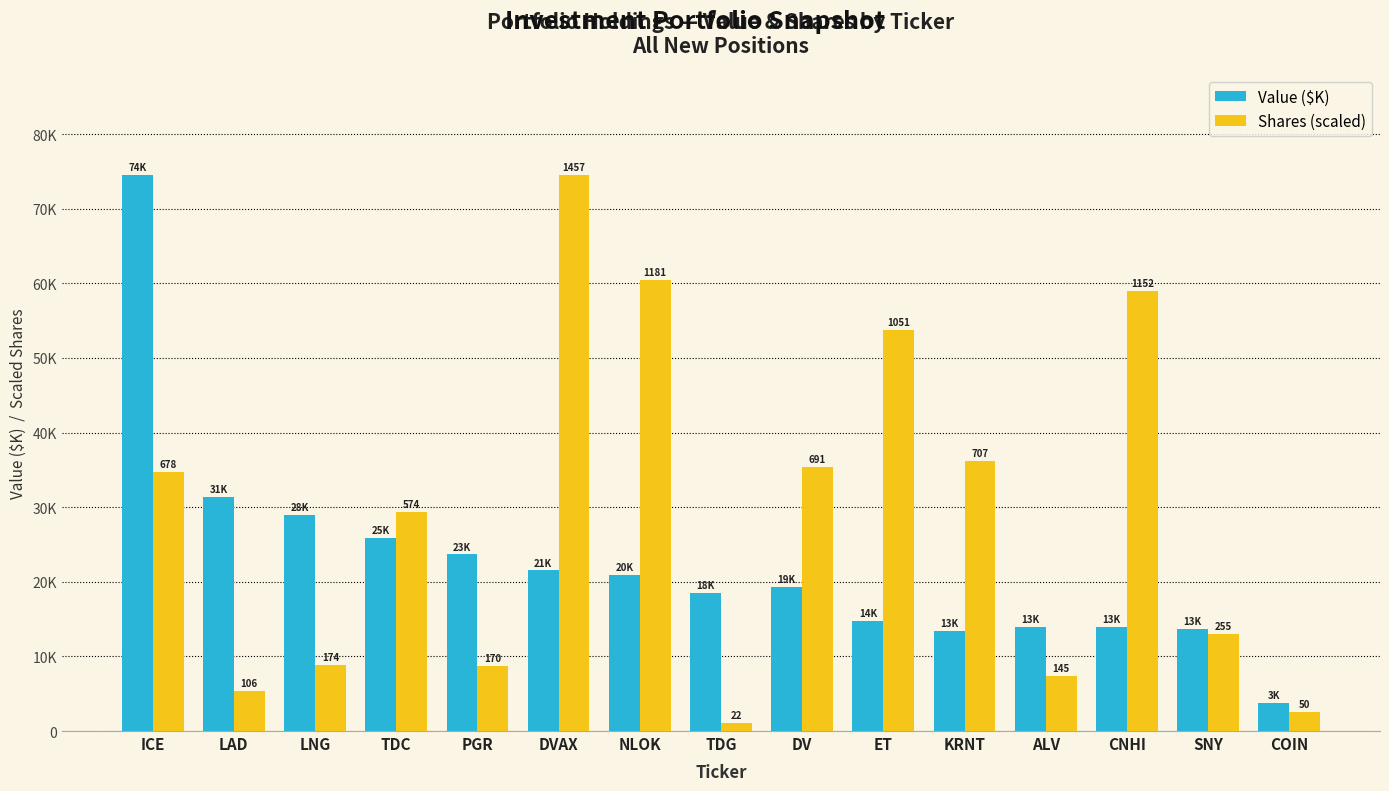

Which series has the largest range (max minus min)?

Shares (scaled)